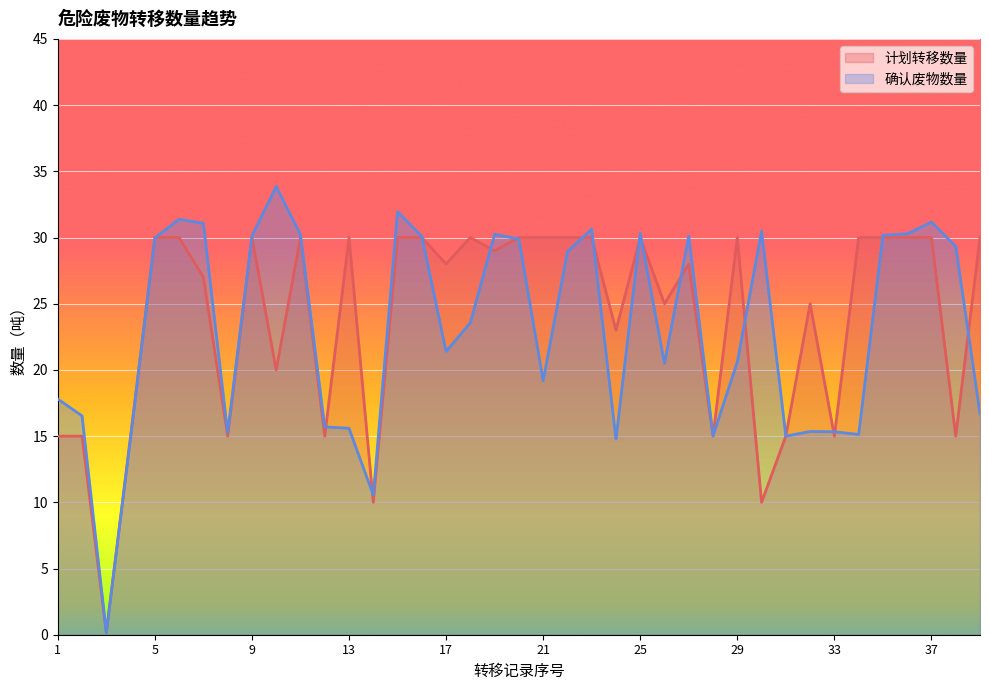

What value does the 计划转移数量 series have at 36?

30.0